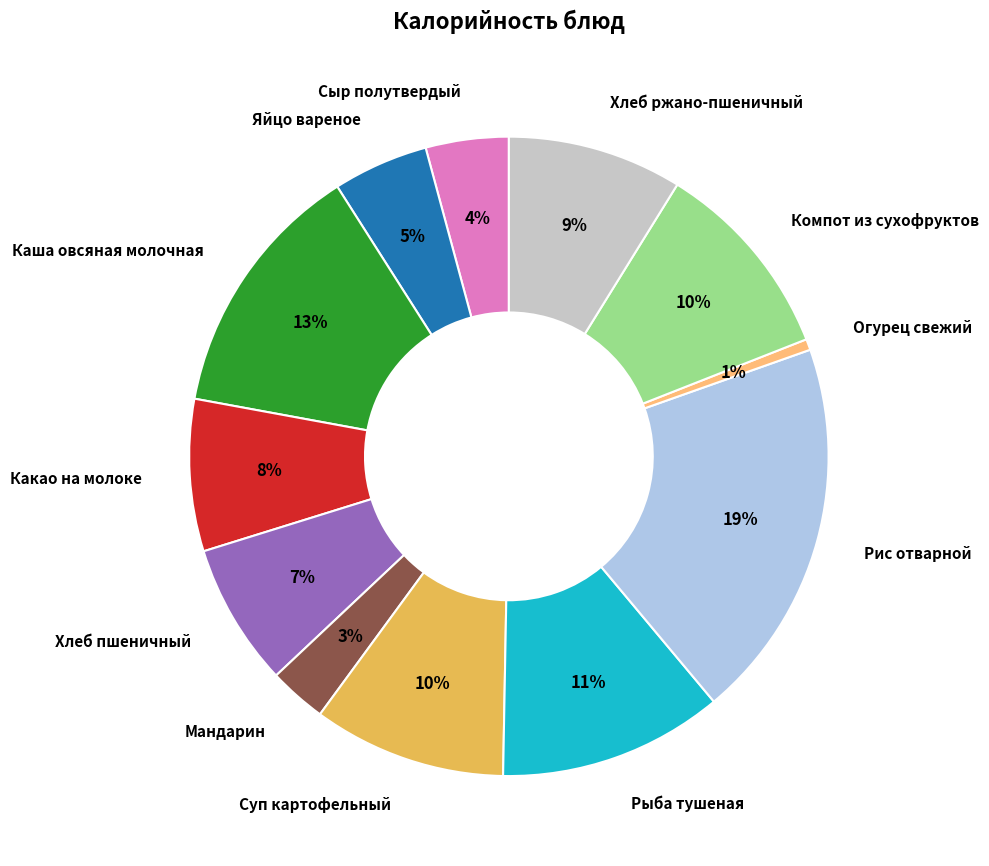

Which category has the smallest portion of the pie?

Огурец свежий